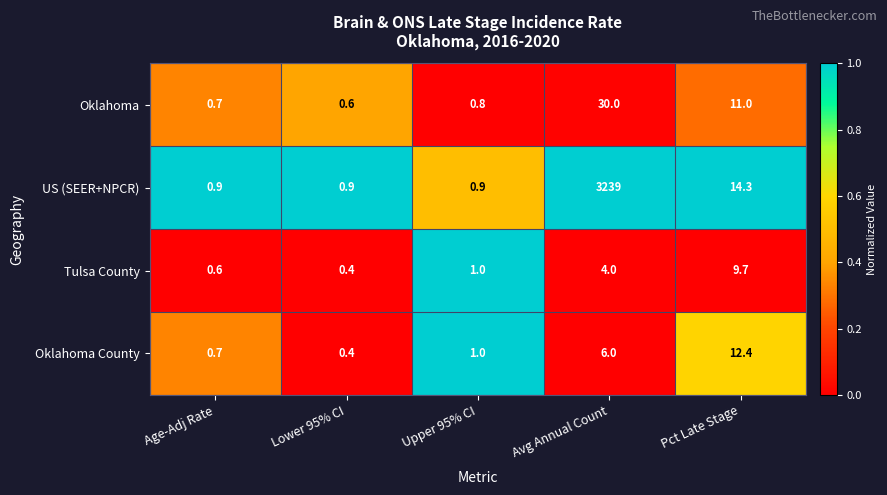

Reading left to right, list all the values displayed in this chart.

Oklahoma: Age-Adj Rate=0.7	Lower 95% CI=0.6	Upper 95% CI=0.8	Avg Annual Count=30.0	Pct Late Stage=11.0
US (SEER+NPCR): Age-Adj Rate=0.9	Lower 95% CI=0.9	Upper 95% CI=0.9	Avg Annual Count=3239.0	Pct Late Stage=14.3
Tulsa County: Age-Adj Rate=0.6	Lower 95% CI=0.4	Upper 95% CI=1.0	Avg Annual Count=4.0	Pct Late Stage=9.7
Oklahoma County: Age-Adj Rate=0.7	Lower 95% CI=0.4	Upper 95% CI=1.0	Avg Annual Count=6.0	Pct Late Stage=12.4